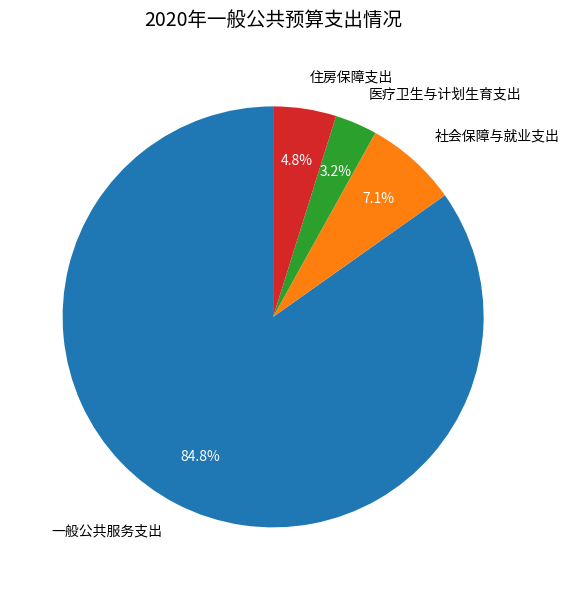

True or false: 社会保障与就业支出 accounts for 7% of the total.

True